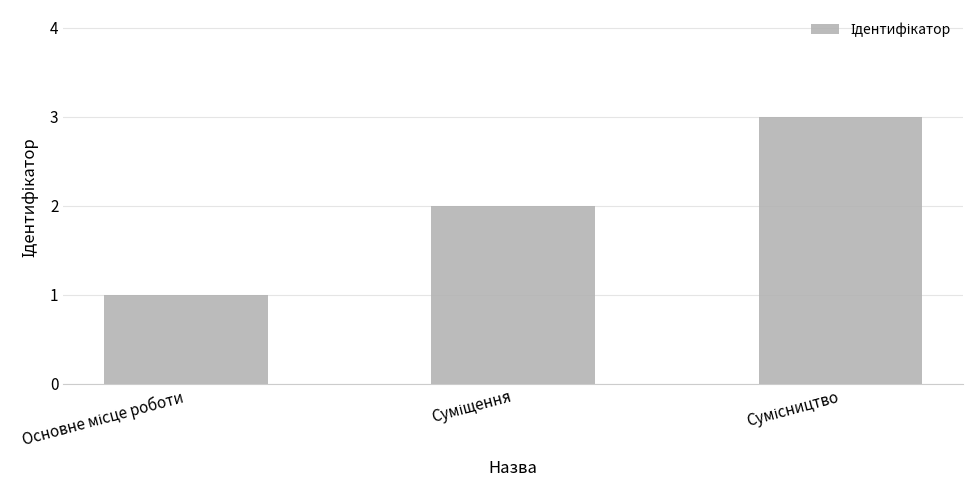

Does the chart contain any negative values?

No